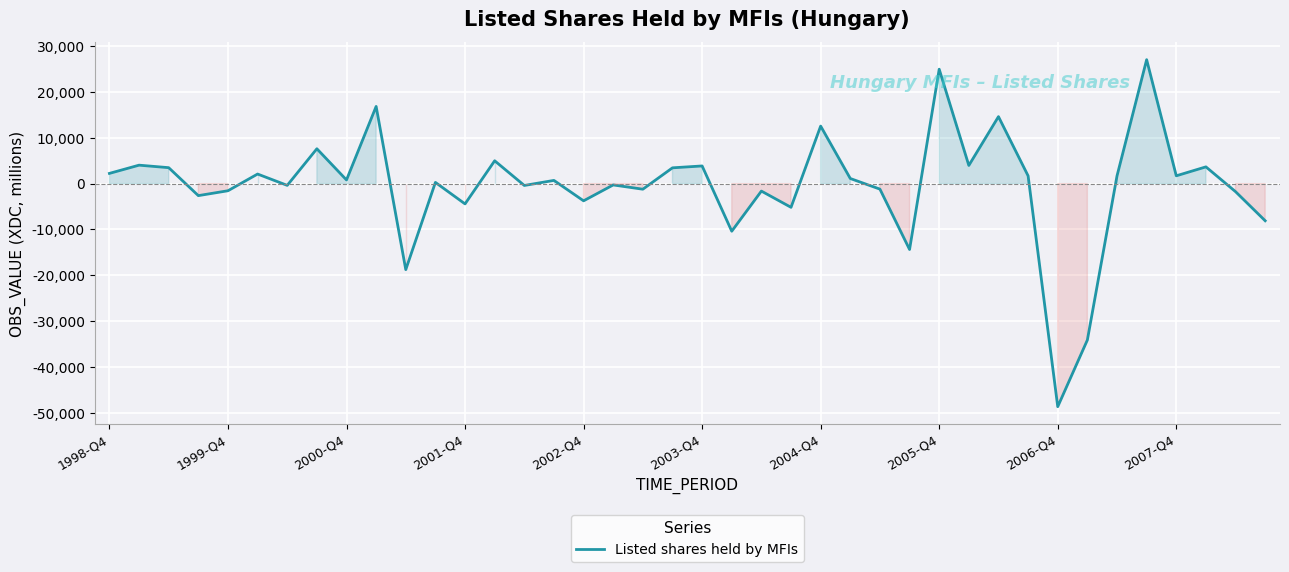

What is the maximum value shown in the chart?

27025